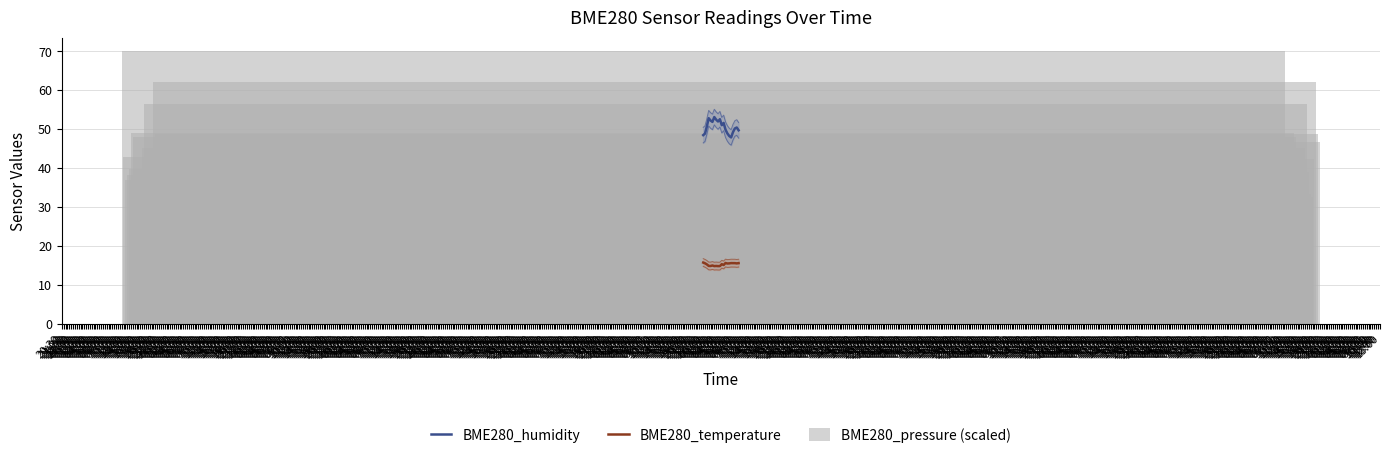

Reading right to left, what are all the values shown in this chart?

BME280_humidity: 49.7	50.4	50.1	49.2	47.8	48.2	48.9	49.8	51.6	51.0	52.5	51.9	52.4	53.1	51.8	52.2	52.8	50.6	48.8	48.4
BME280_temperature: 15.5	15.5	15.5	15.5	15.6	15.5	15.4	15.6	15.1	15.3	14.8	14.8	14.8	14.8	14.9	14.8	14.8	15.2	15.5	15.7
BME280_pressure (scaled): 46.6	48.7	62.1	42.2	32.6	33.2	39.0	56.3	45.2	30.0	34.8	32.5	36.0	48.0	48.9	39.7	38.2	36.9	42.9	70.0